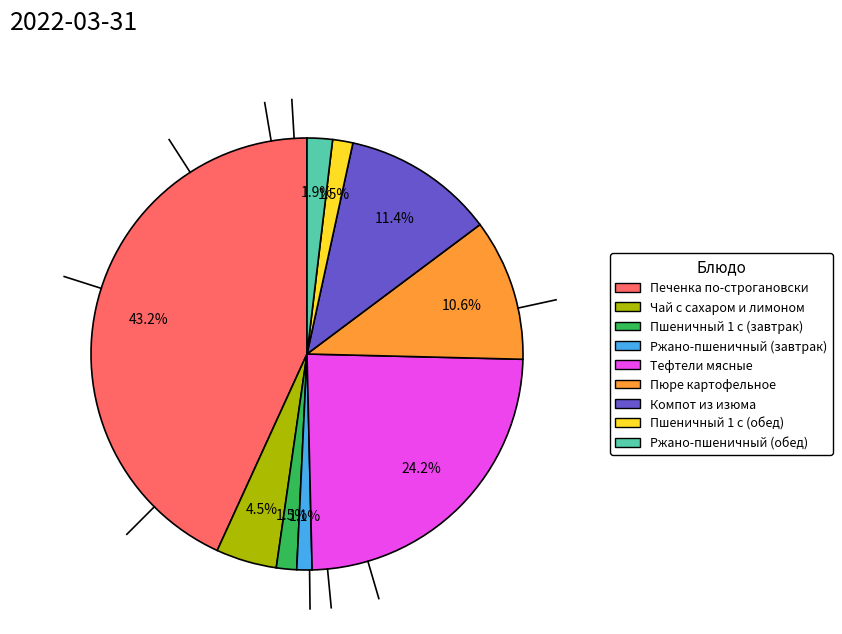

To the nearest percent, what is the combined percentage of Компот из изюма and Ржано-пшеничный (завтрак)?

13%